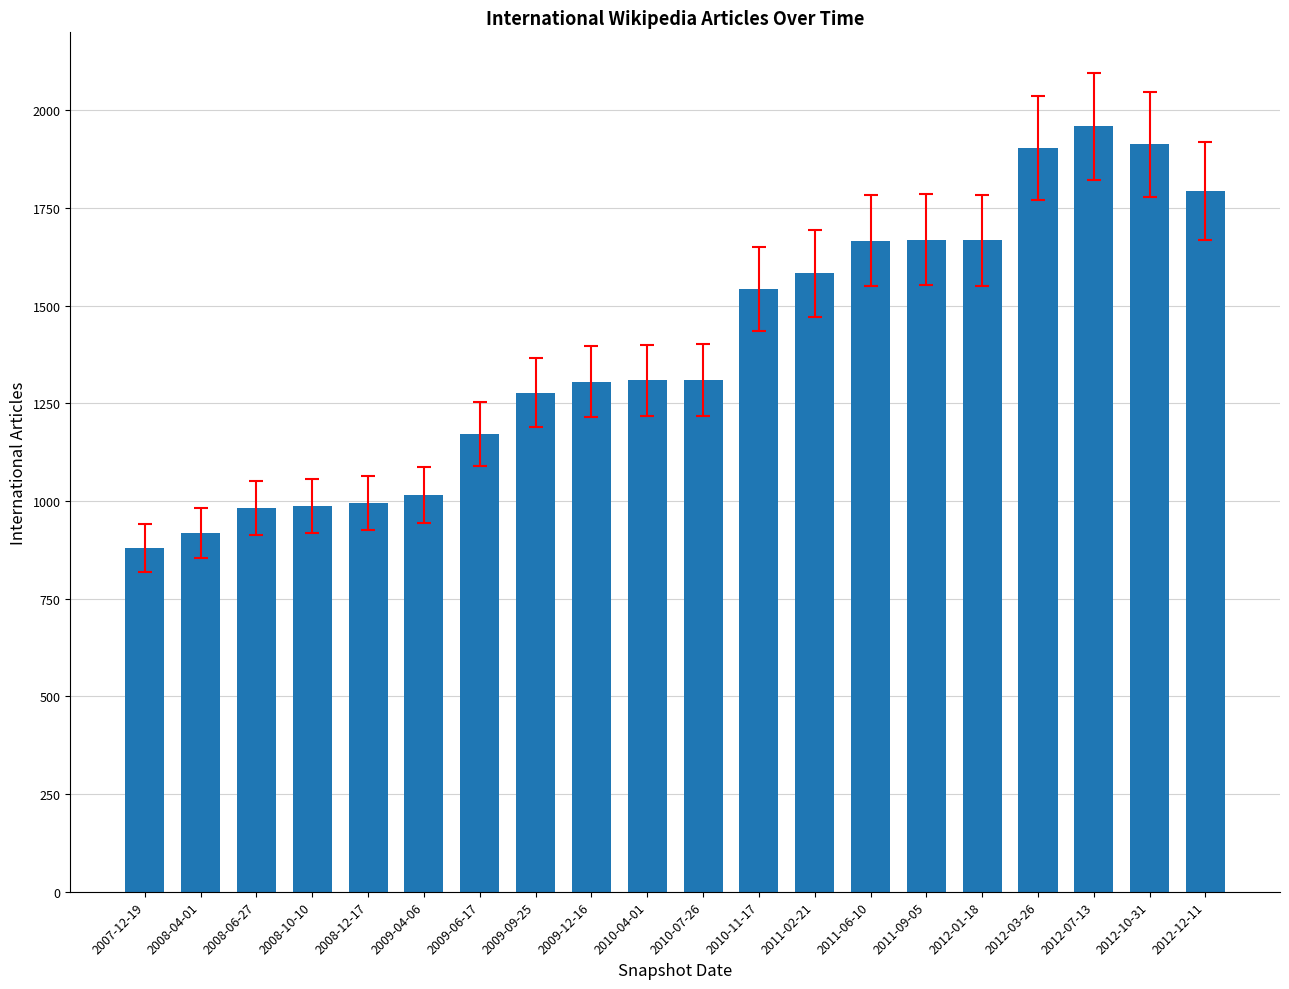

What is the average value?

1393